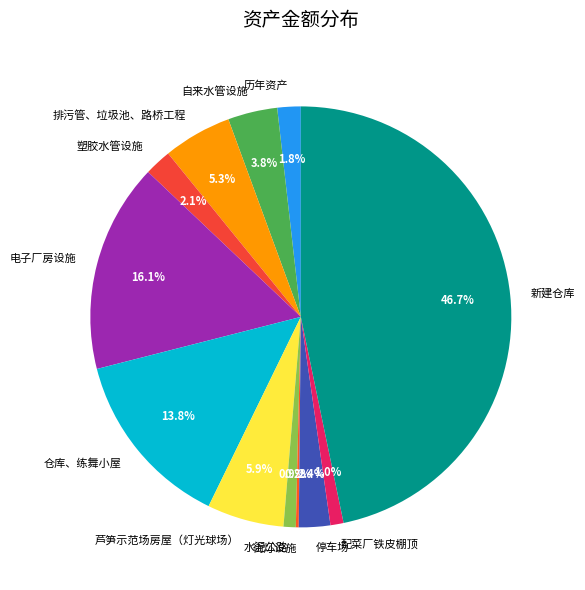

Which category has the biggest portion of the pie?

新建仓库